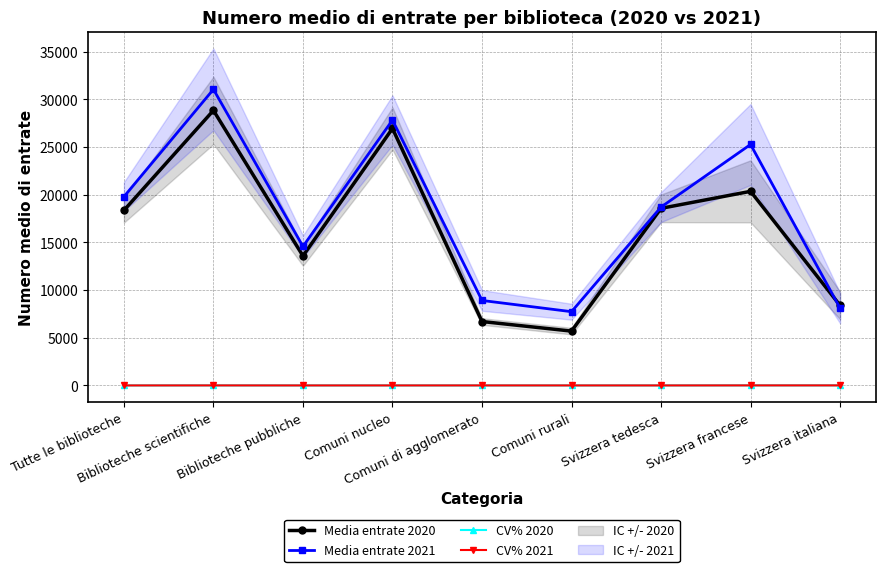

Reading left to right, list all the values displayed in this chart.

Media entrate 2020: 18357.7	28837.9	13584.6	26943.7	6704.6	5699.8	18571.8	20353.9	8388.4
Media entrate 2021: 19792.7	31048.6	14573.9	27823.1	8913.3	7735.4	18703.2	25267.4	8104.1
CV% 2020: 3.6	6.0	3.8	4.1	2.0	2.3	3.9	8.0	8.0
CV% 2021: 4.0	6.8	3.9	4.7	5.9	5.0	4.2	8.3	8.9